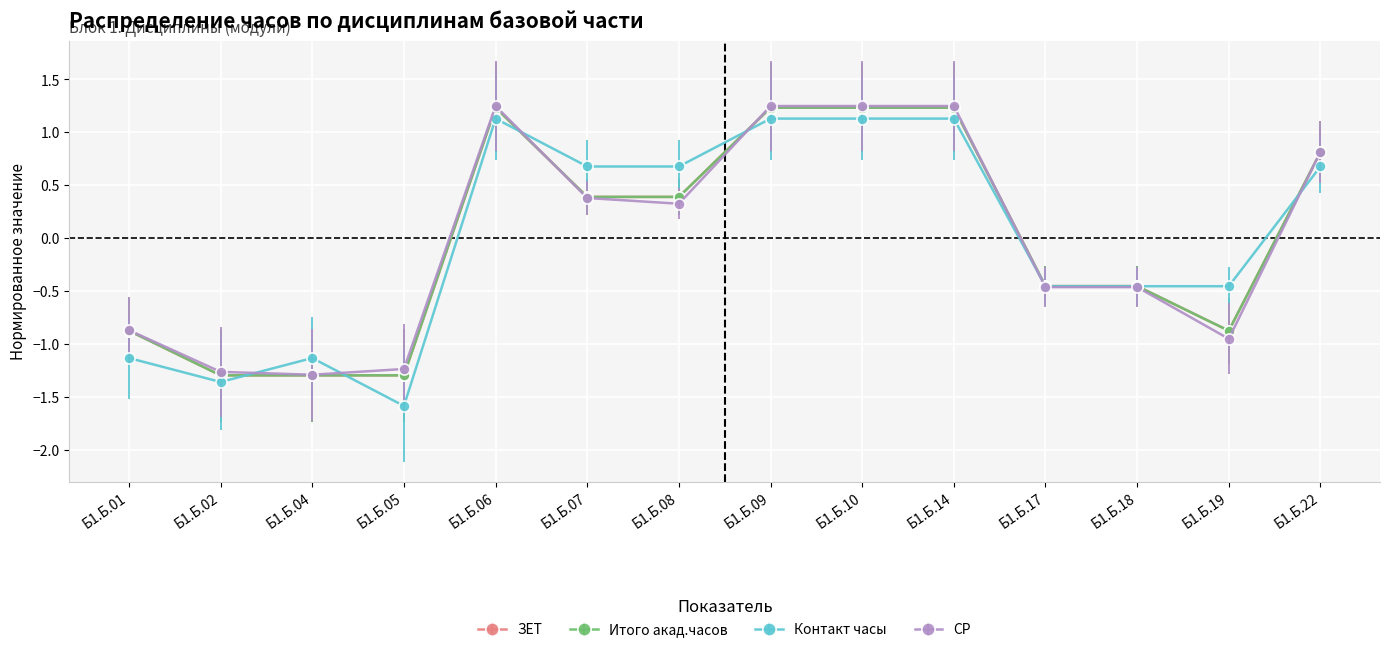

The СР series shows -0.3 at Б1.Б.02. True or false?

False